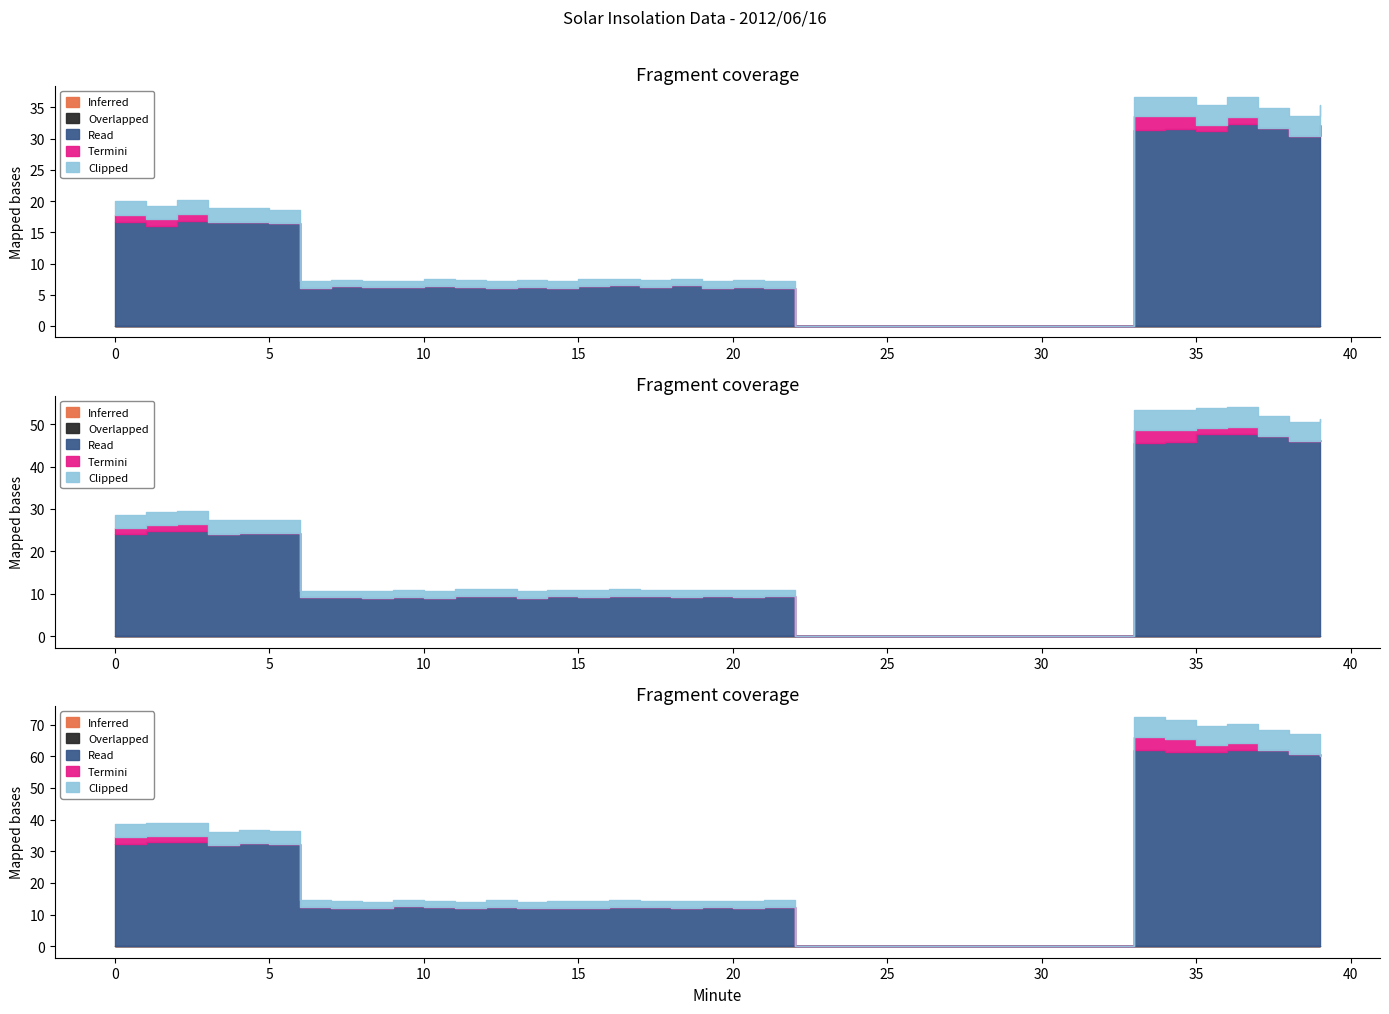

True or false: Clipped and Read cross at least once.

False